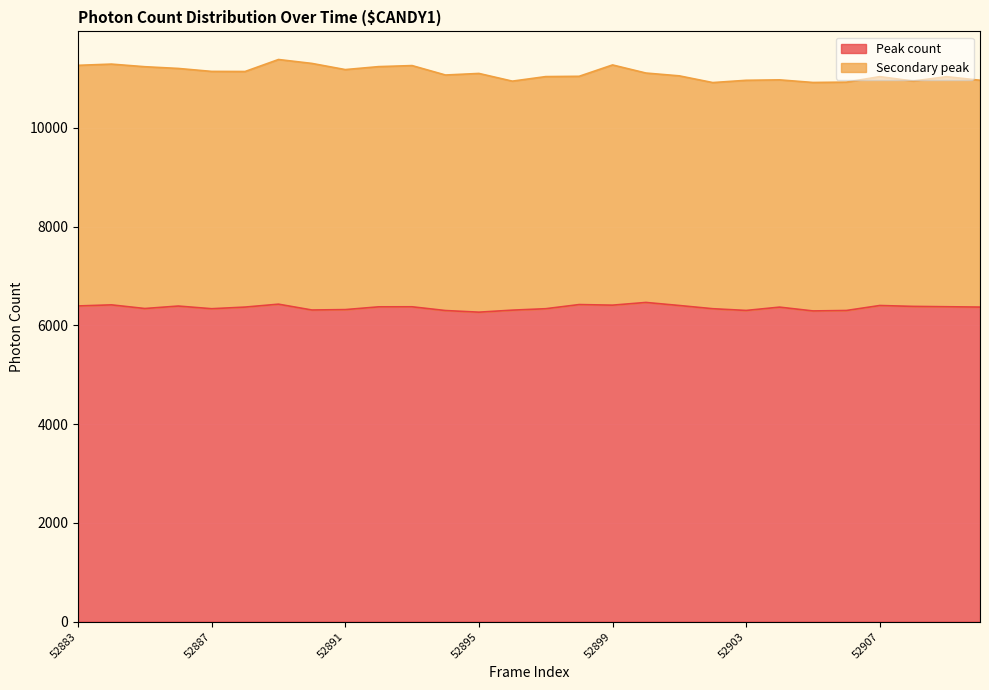

Where is the first local maximum?

52884